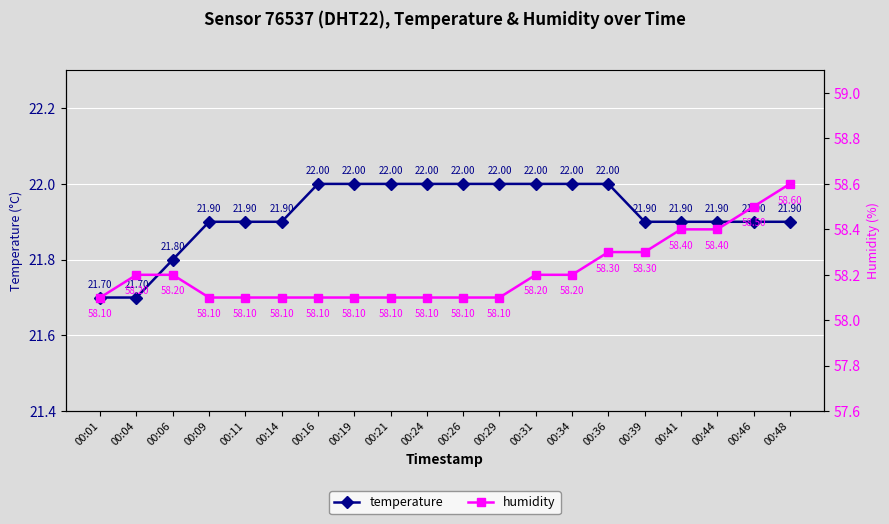

True or false: humidity and temperature cross at least once.

False